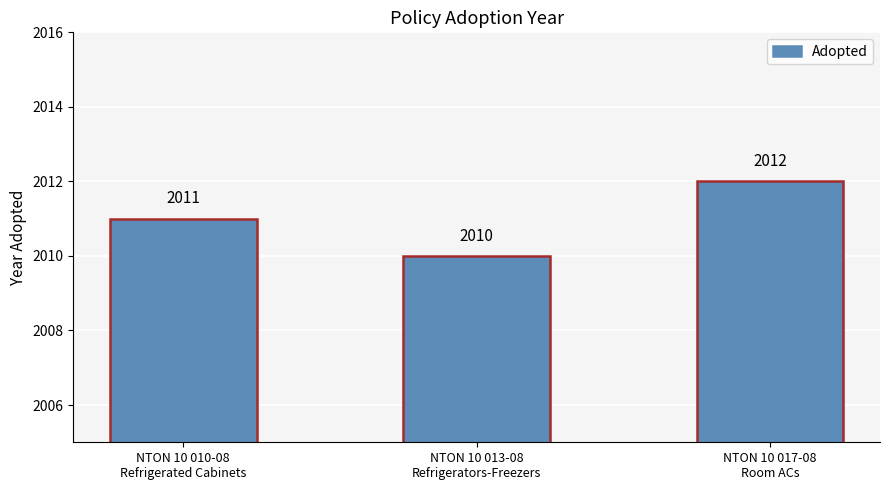

What is the change in value from NTON 10 010-08
Refrigerated Cabinets to NTON 10 017-08
Room ACs?

+1